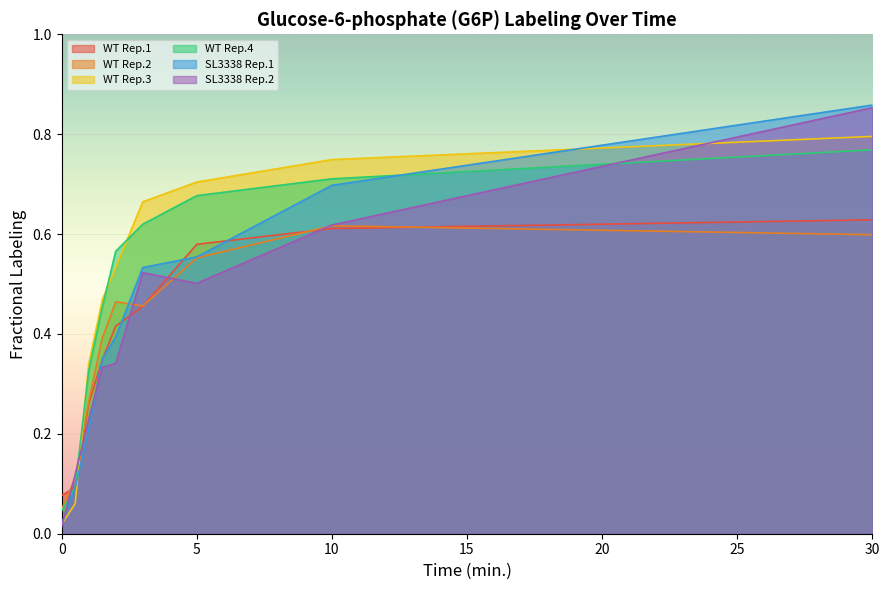

Which series ends up on top after the final intersection of WT Rep.4 and WT Rep.1?

WT Rep.4